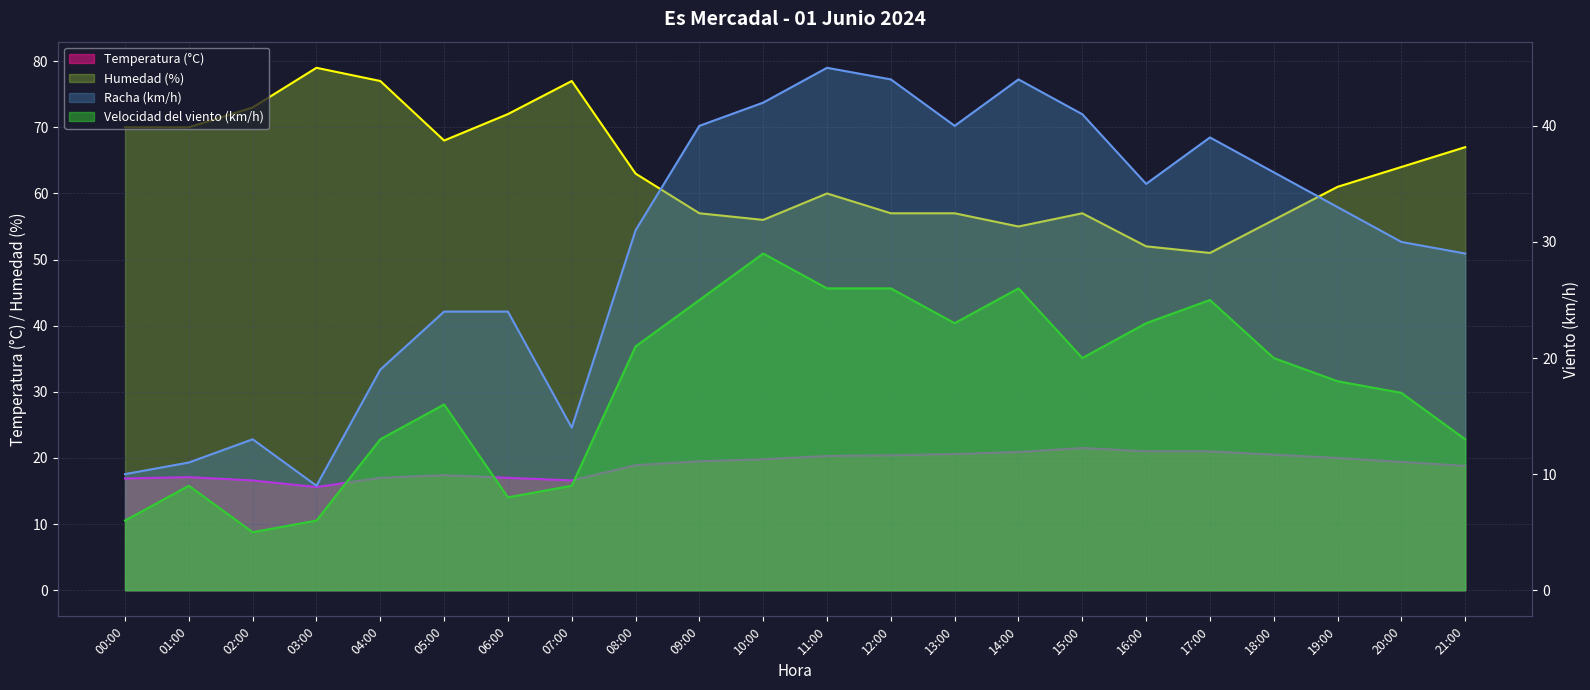

Does the chart have visible grid lines?

Yes